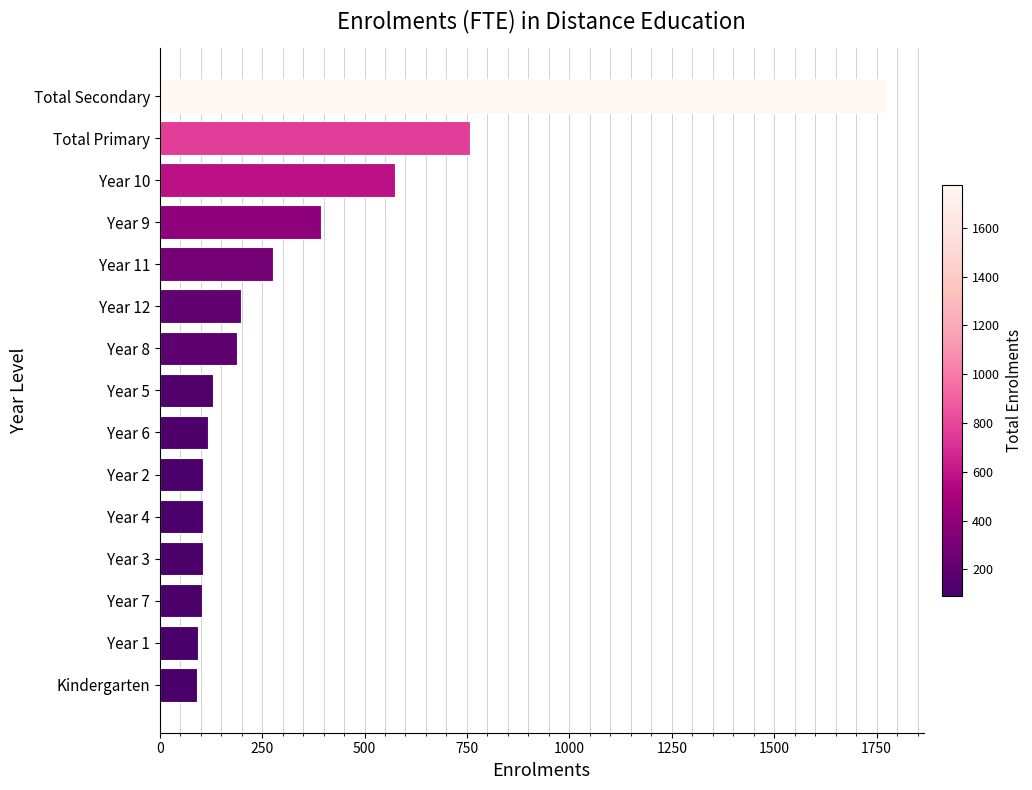

What is the smallest value displayed?

92.0